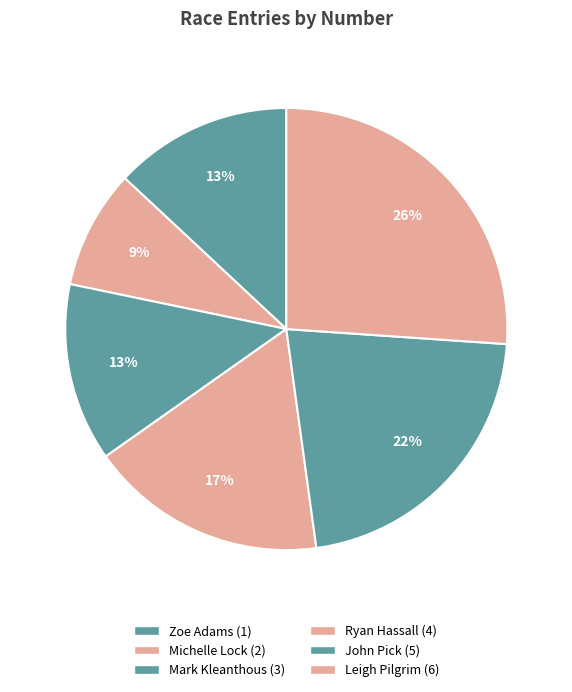

To the nearest percent, what is the combined percentage of John Pick (5) and Mark Kleanthous (3)?

35%